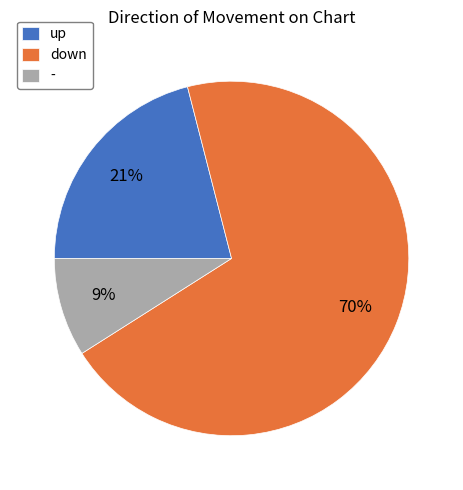

To the nearest percent, what is the difference between the - and down slice percentages?

61%